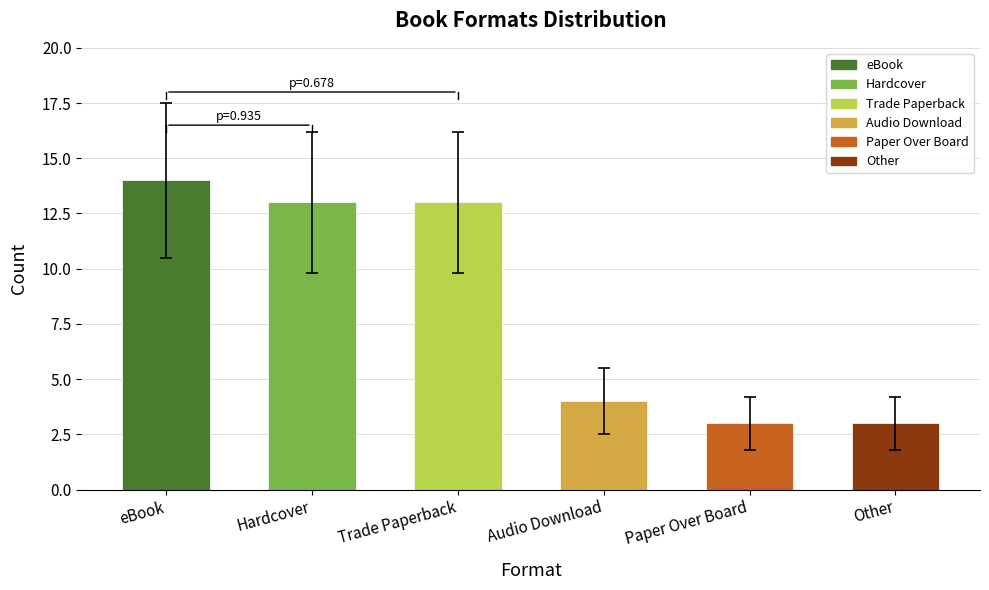

What is the difference between the values at Paper Over Board and eBook?

11